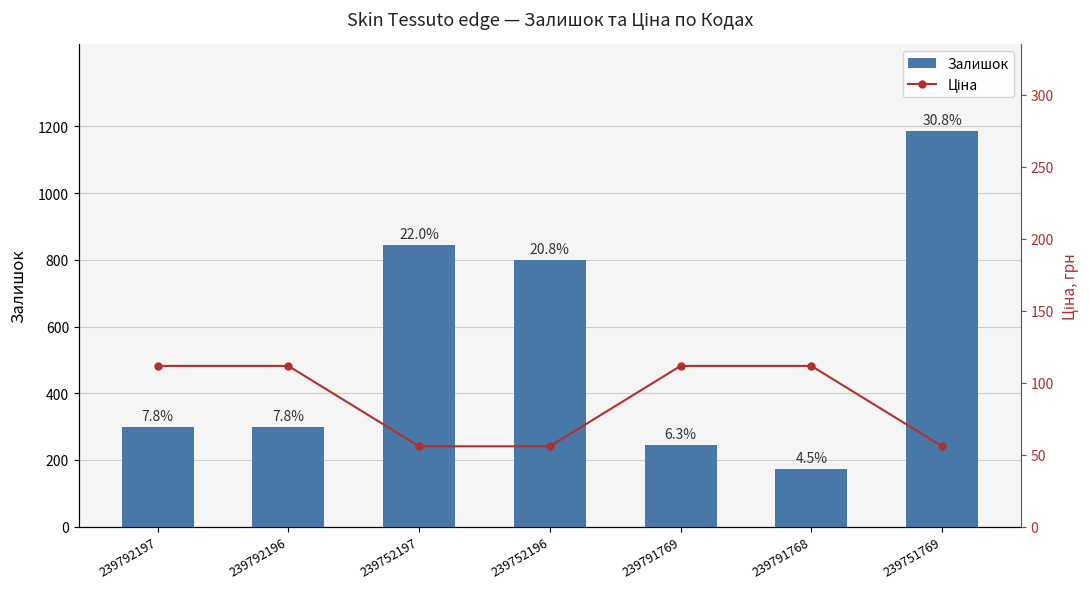

At which label is Залишок closest to 679?

239752196